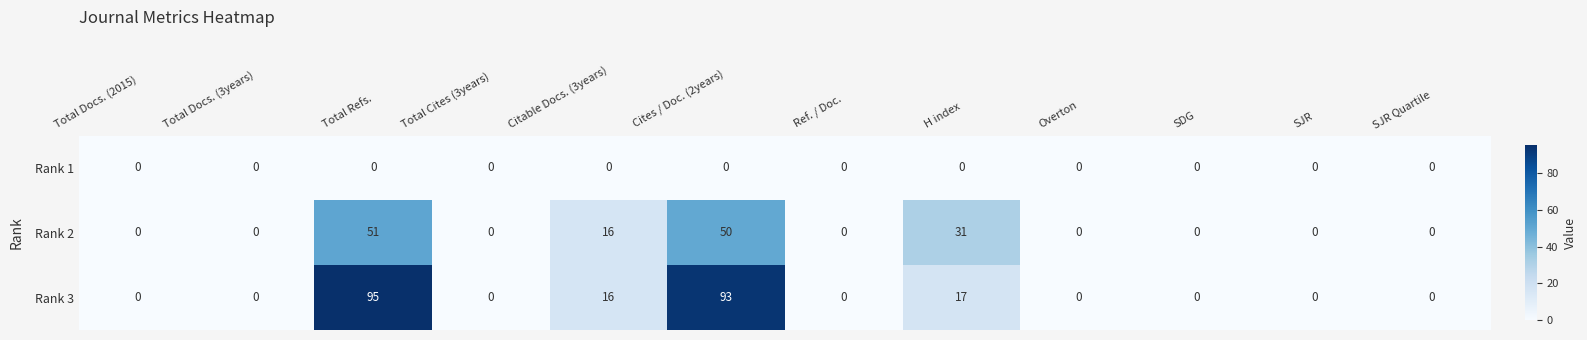

Where is Rank 2 nearest to the value 25?

H index